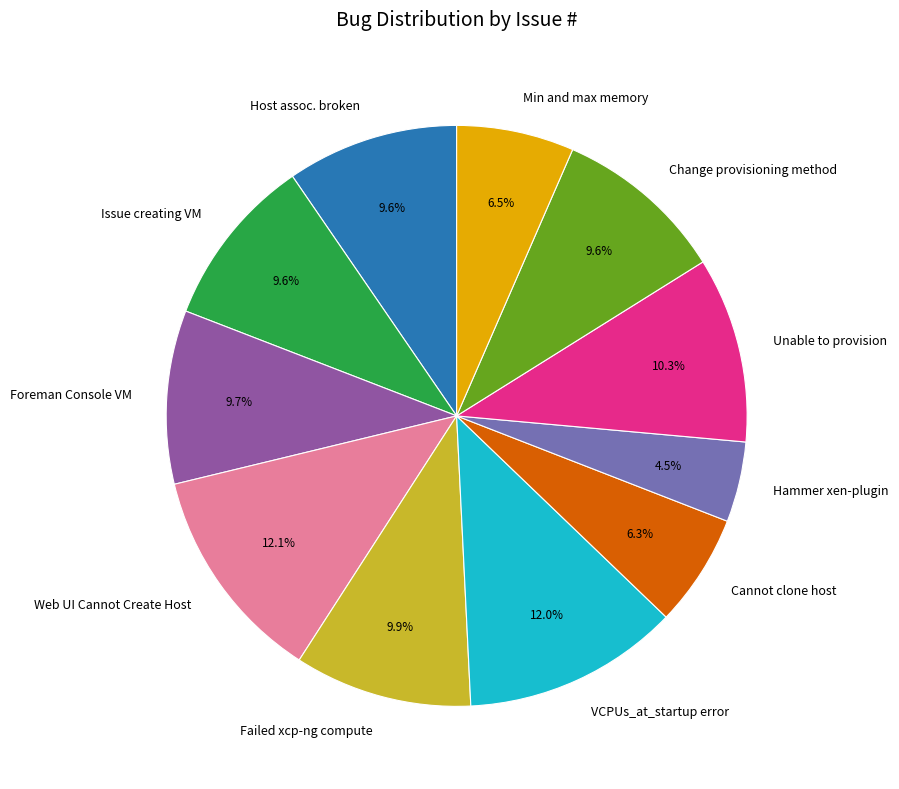

Is Host assoc. broken the majority of the pie?

No